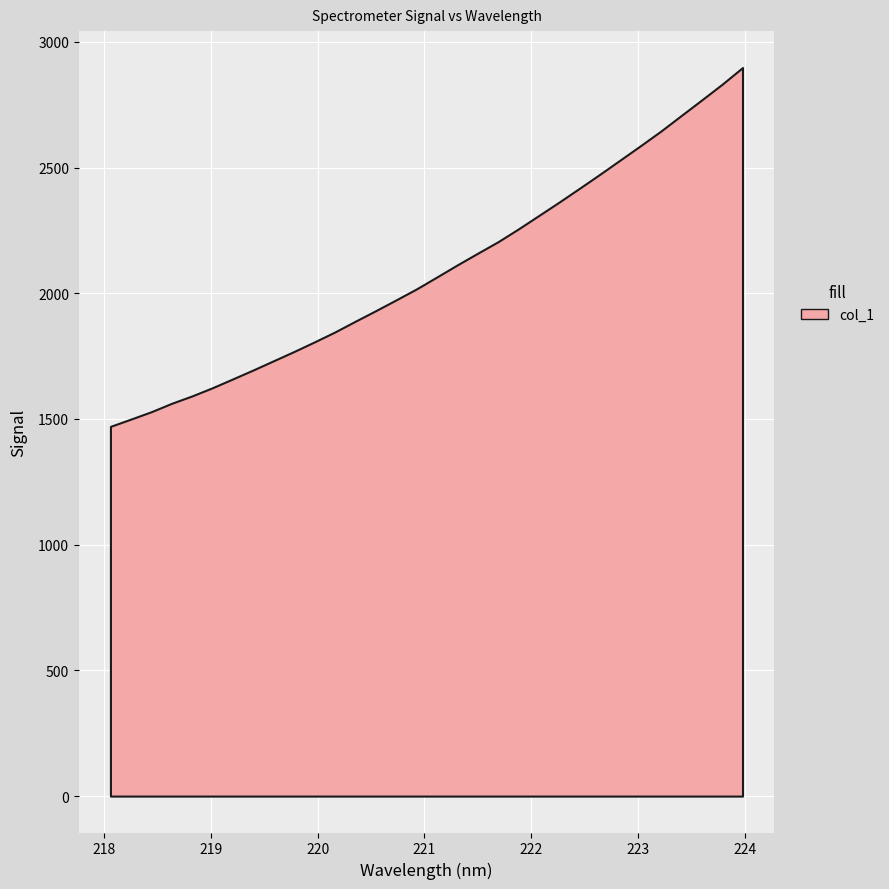

Between 220.5444 and 220.3533, which is larger?

220.5444